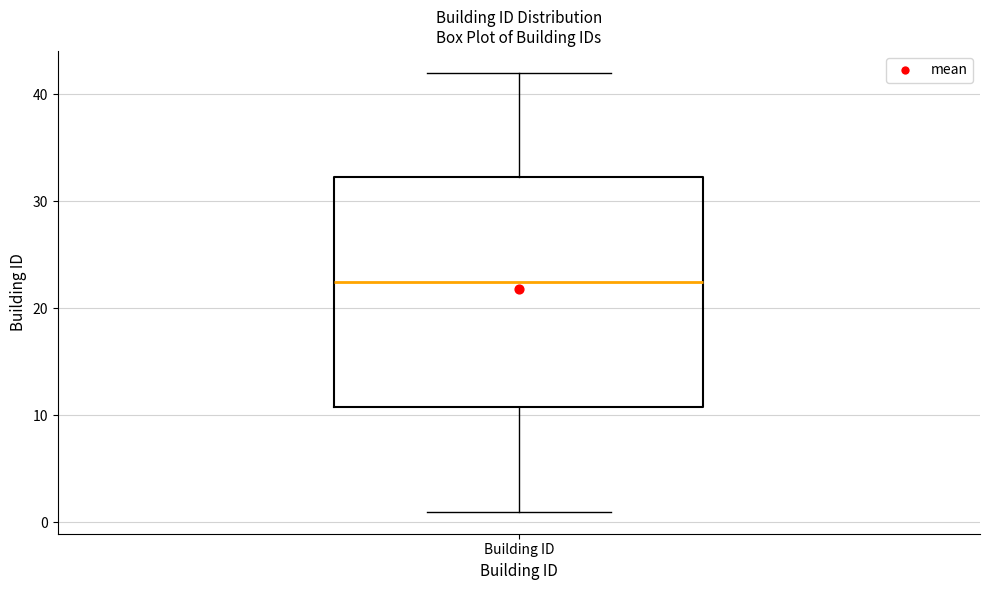

Transcribe this box plot: give where the median line is, the range the box spans, and where the two whiskers end, as read against the y-axis. The values are not printed on the chart, so give them approximately, as read against the axis.

median 23, box 11 to 32, whiskers 1 to 42